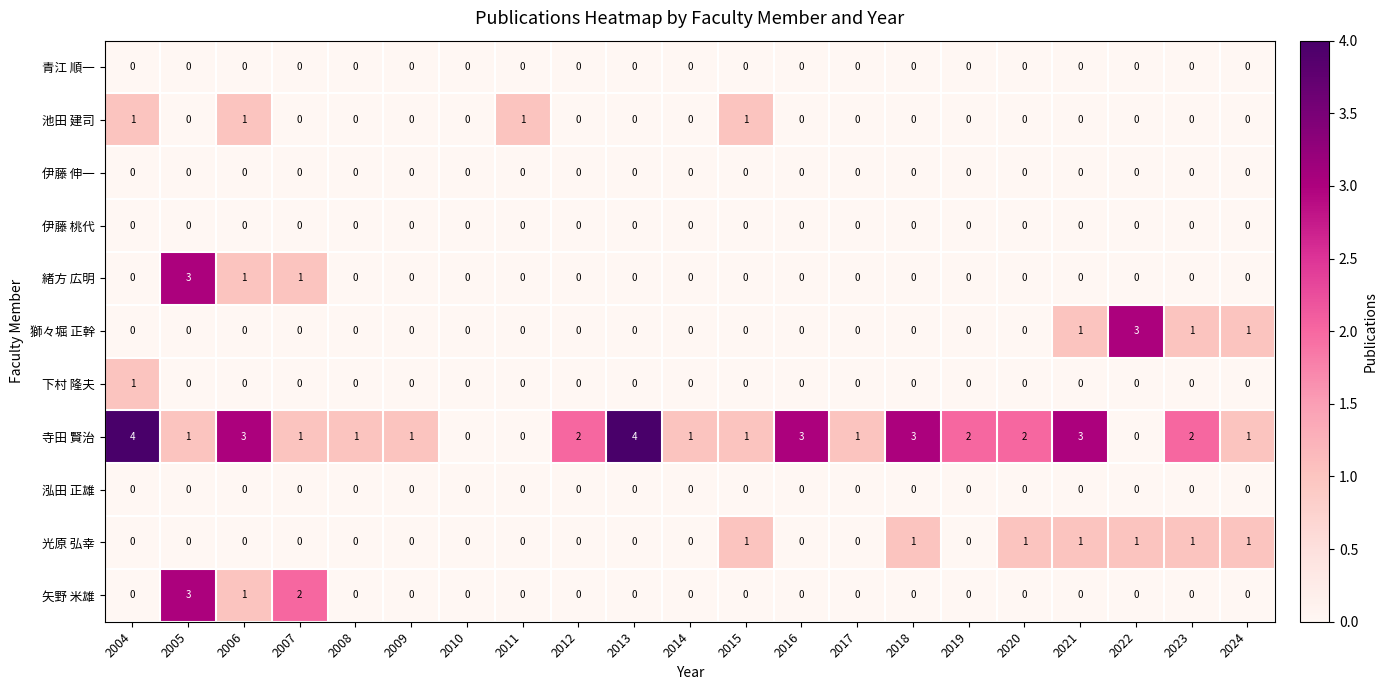

What is the greatest value displayed?

4